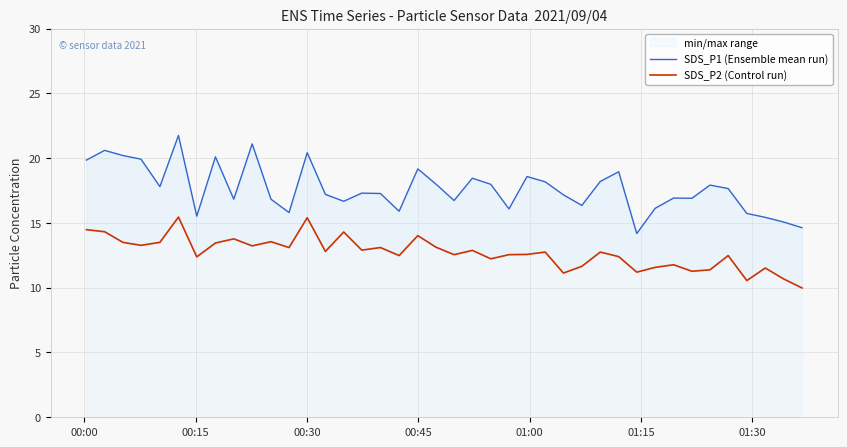

Does the chart display data point markers on the line(s)?

No